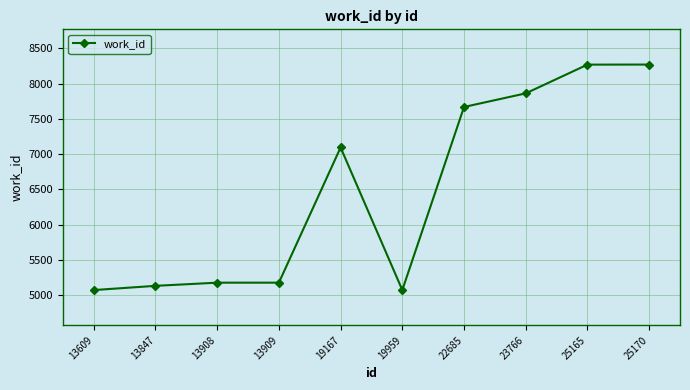

What is the maximum value shown in the chart?

8271